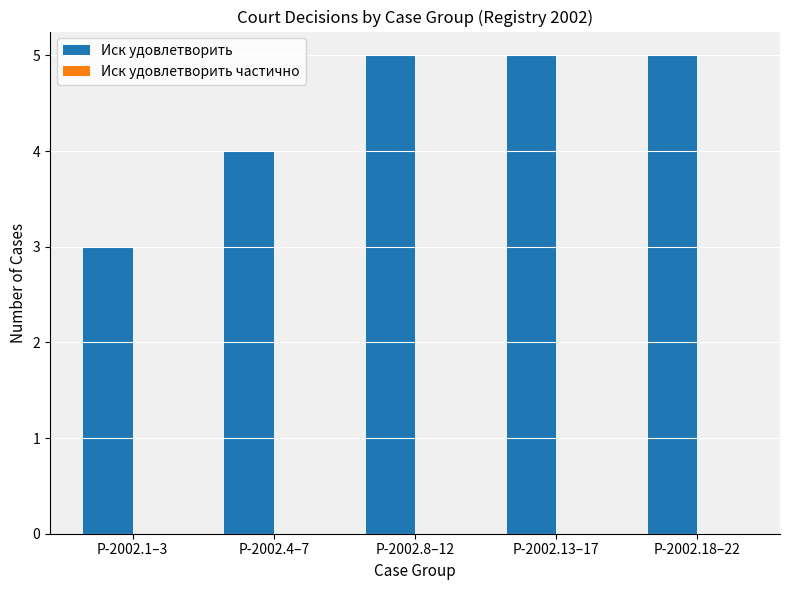

What is the average value?

4